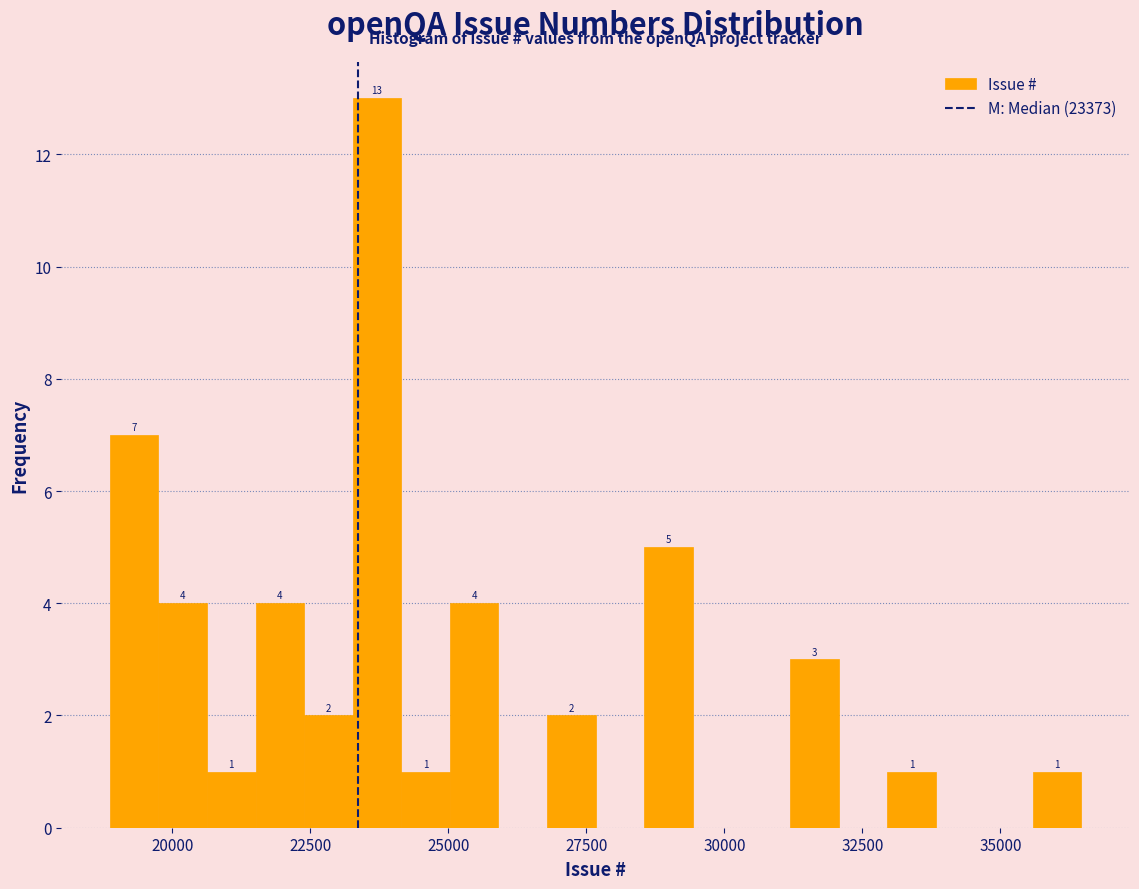

Read against the x-axis, roughly where is the centre of the tallest bar?

23500